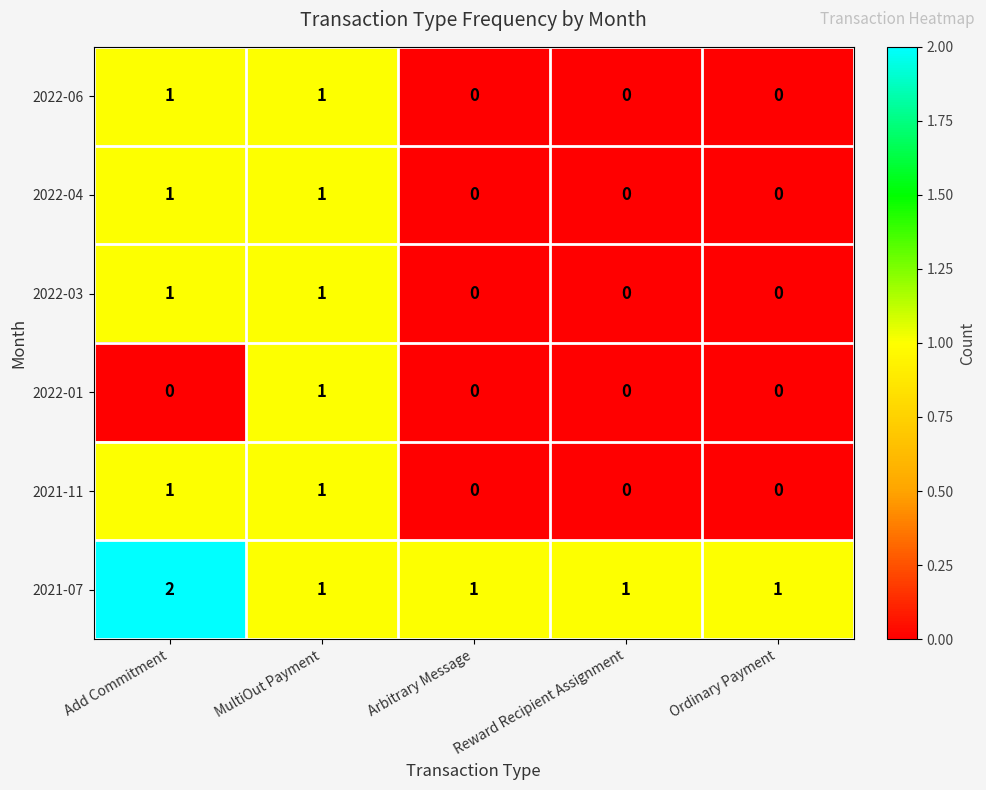

Count the number of categories in the chart.

5